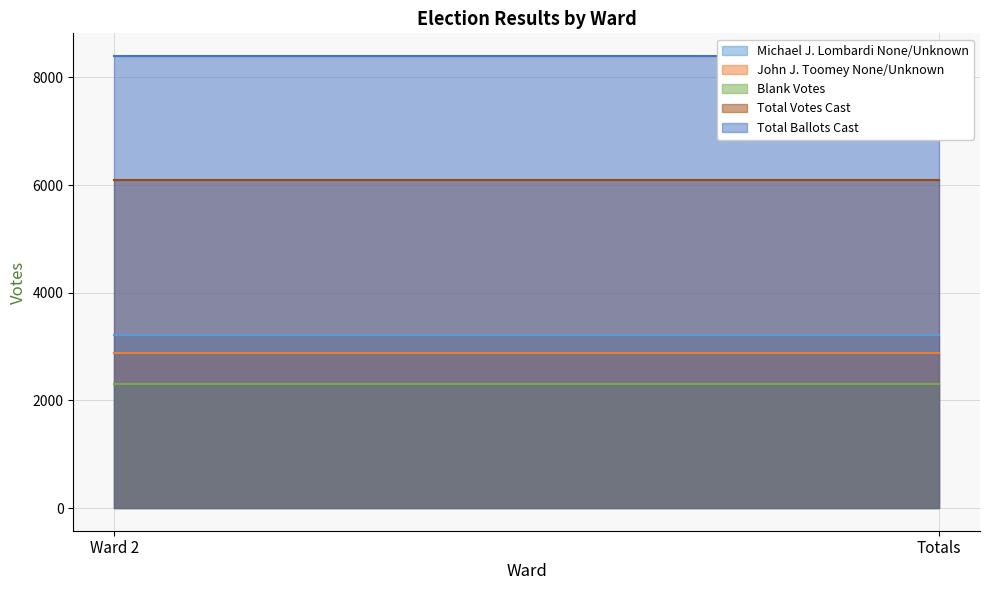

How many distinct data groups are displayed?

5